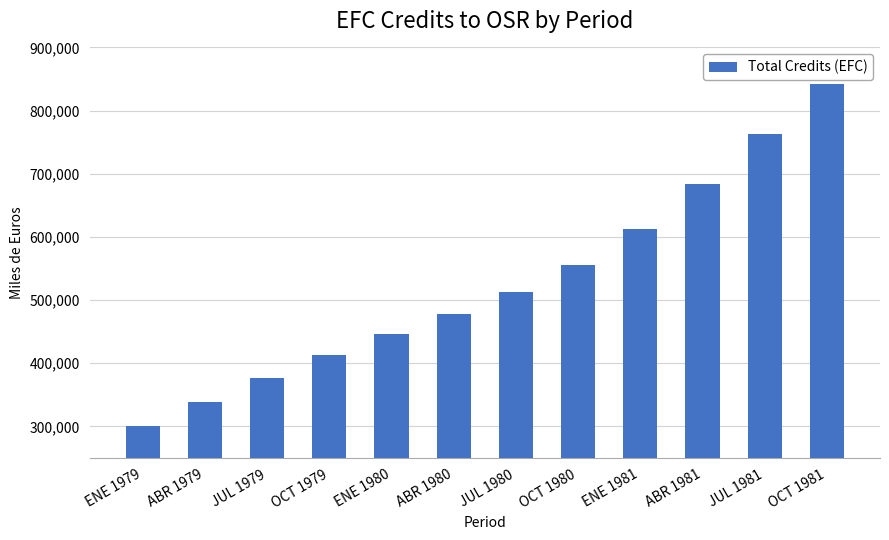

What is the label of the 2nd bar from the left?

ABR 1979